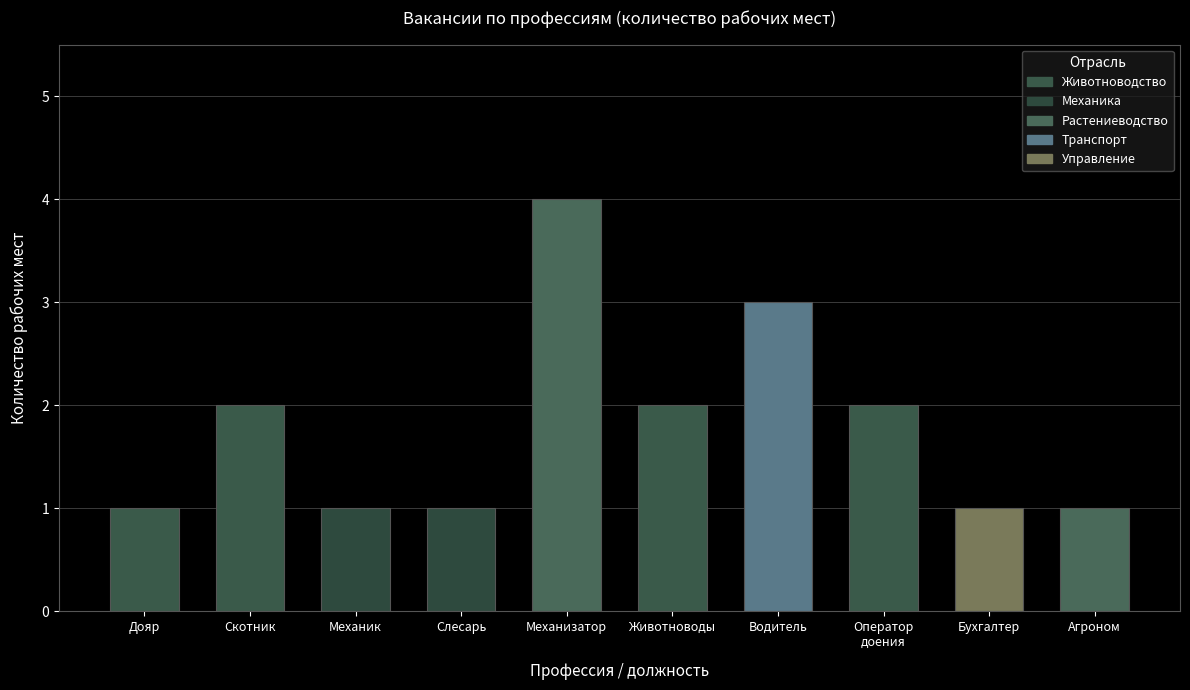

What is the ratio of the value at Агроном to the value at Слесарь?

1.0